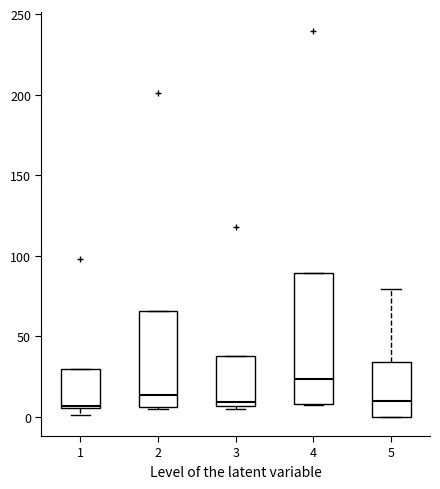

Which box is the tallest, from its lower edge to its upper edge?

4